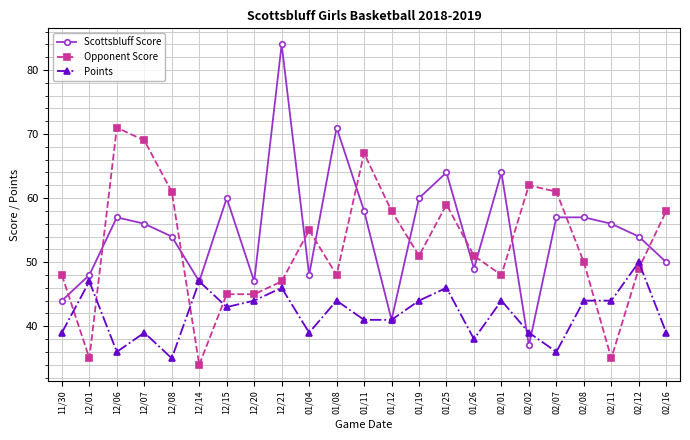

How many data points in Points are less than 43?

11